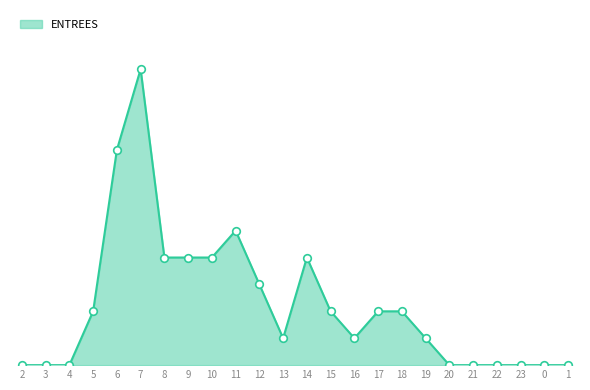

Between 2 and 21, which is larger?

2